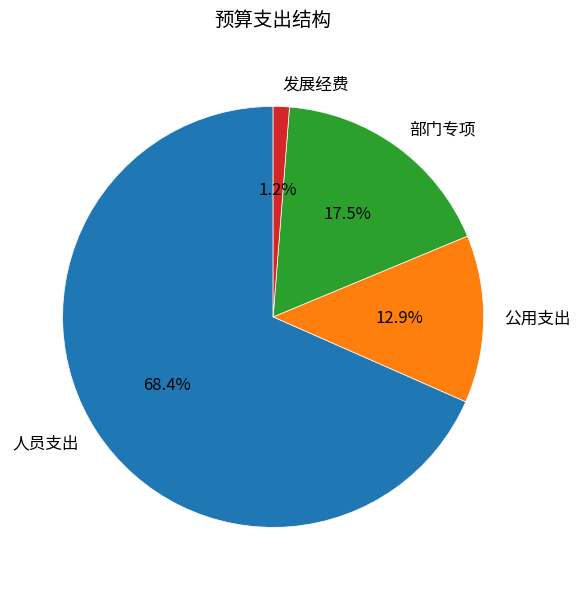

To the nearest percent, what percentage of the pie is 公用支出?

13%